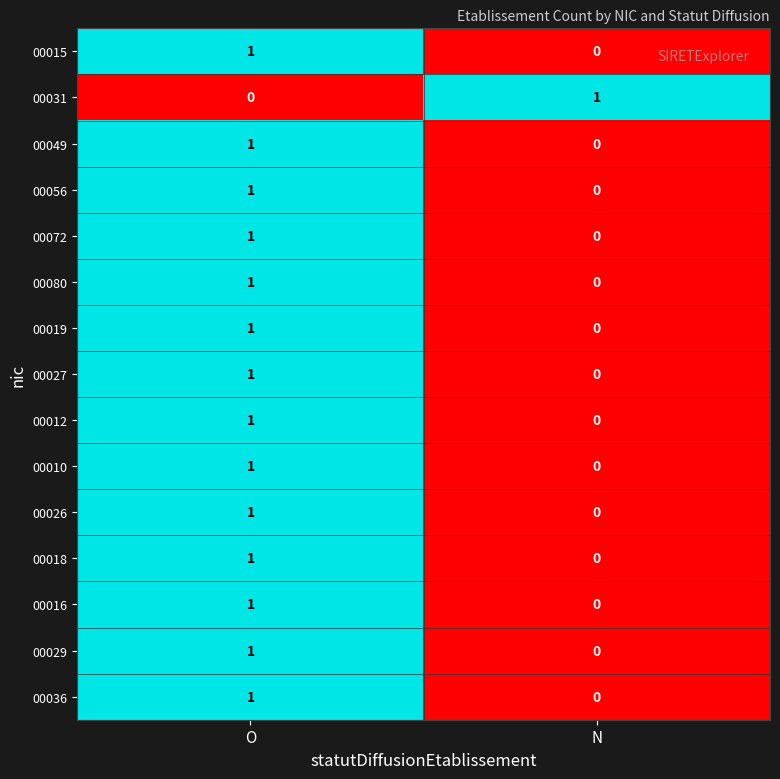

Reading left to right, list all the values displayed in this chart.

00015: O=1	N=0
00031: O=0	N=1
00049: O=1	N=0
00056: O=1	N=0
00072: O=1	N=0
00080: O=1	N=0
00019: O=1	N=0
00027: O=1	N=0
00012: O=1	N=0
00010: O=1	N=0
00026: O=1	N=0
00018: O=1	N=0
00016: O=1	N=0
00029: O=1	N=0
00036: O=1	N=0